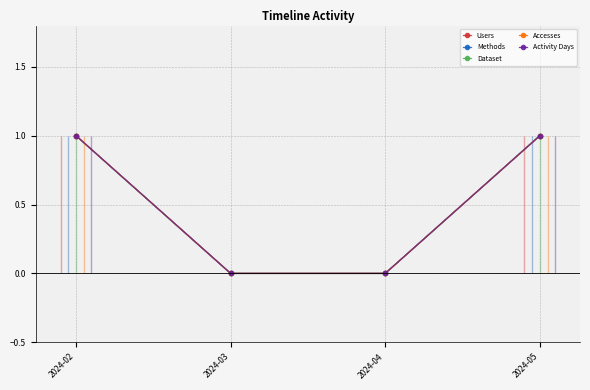

True or false: Users and Dataset cross at least once.

False